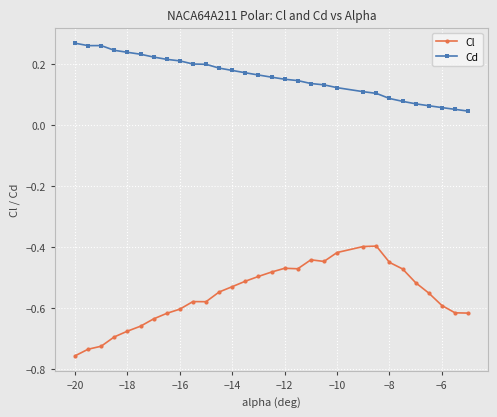

True or false: Cd has more than 0 interior local peaks.

True